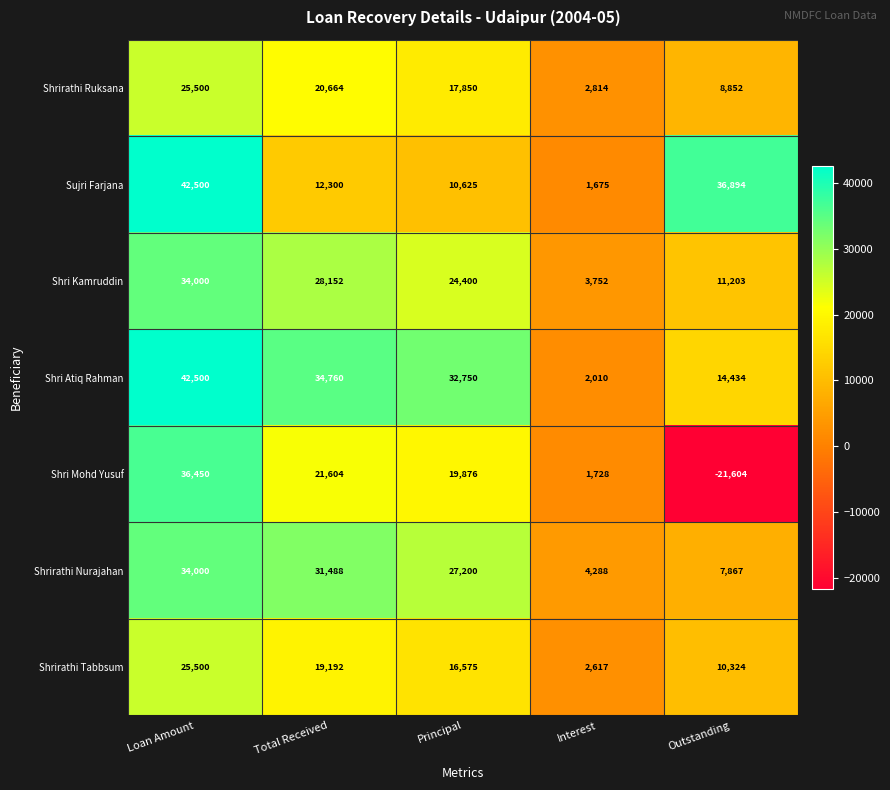

What is the difference between the Shri Atiq Rahman values at Total Received and Principal?

2010